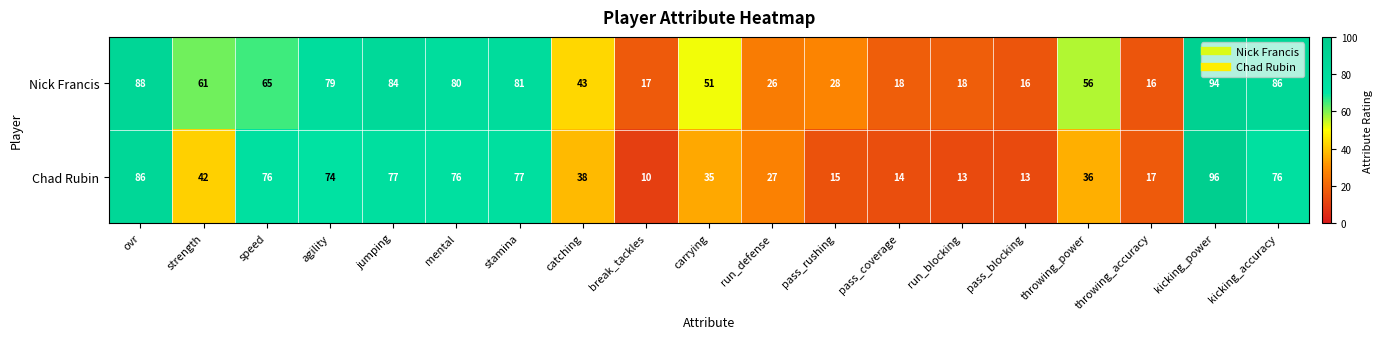

List the series in order of their peak value, highest first.

Chad Rubin, Nick Francis